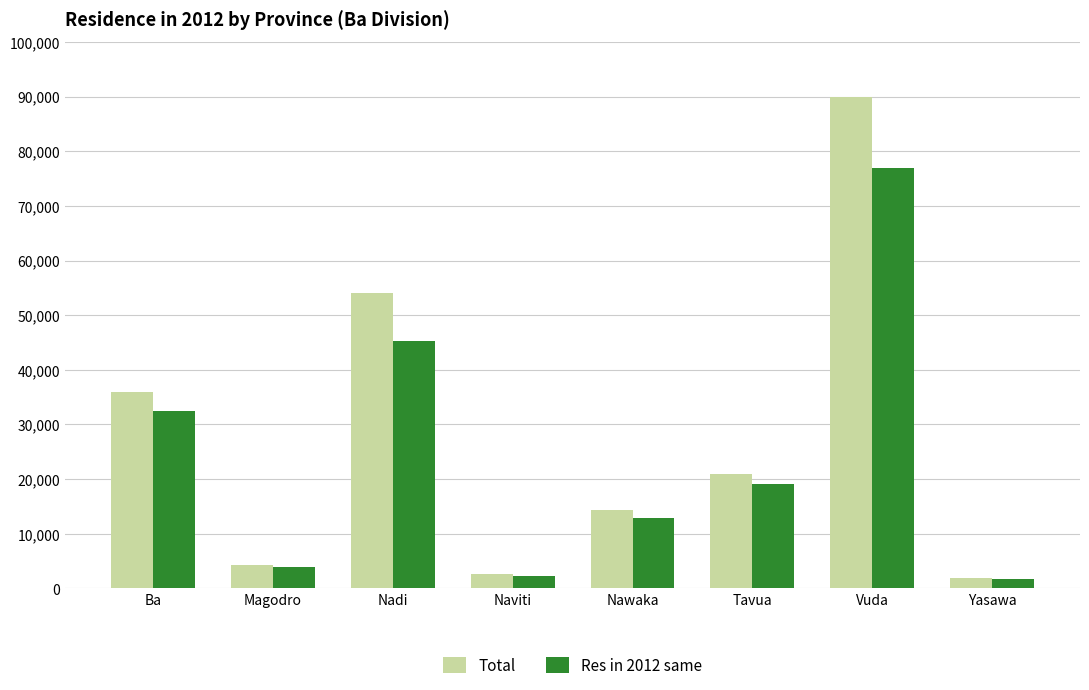

At which label does Total first exceed 20857?

Ba